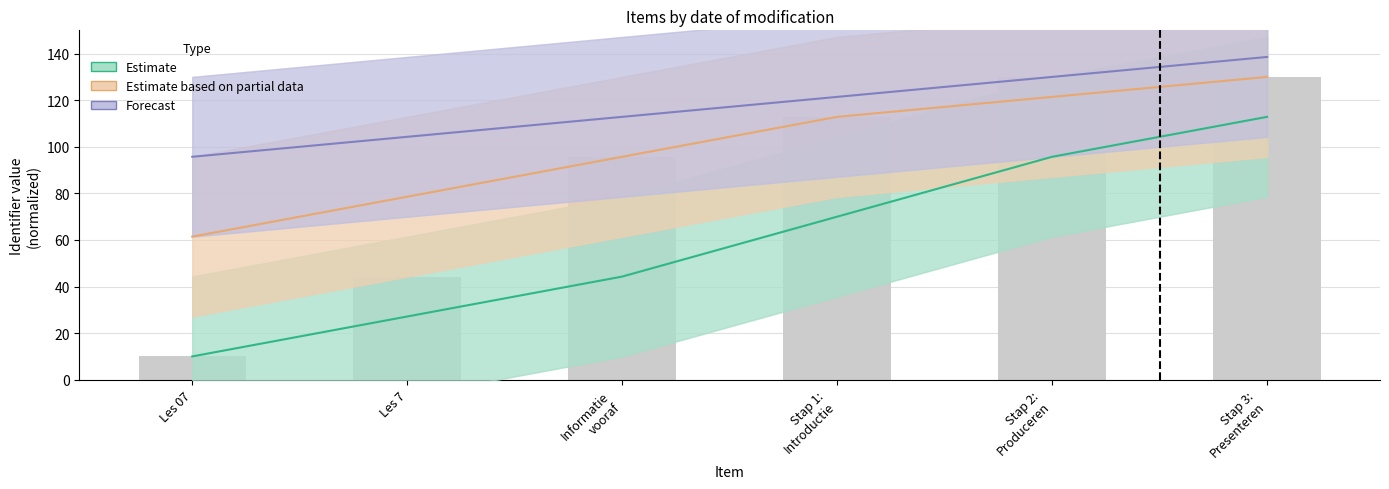

The Estimate based on partial data series shows 78.6 at Les 7. True or false?

True